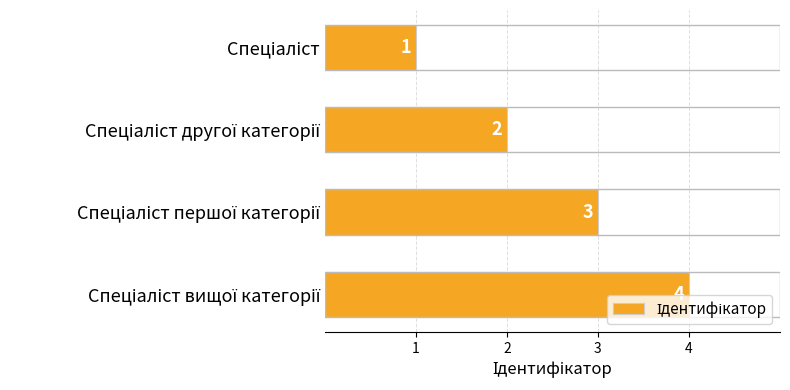

What is the value of the 3rd bar from the top?

3